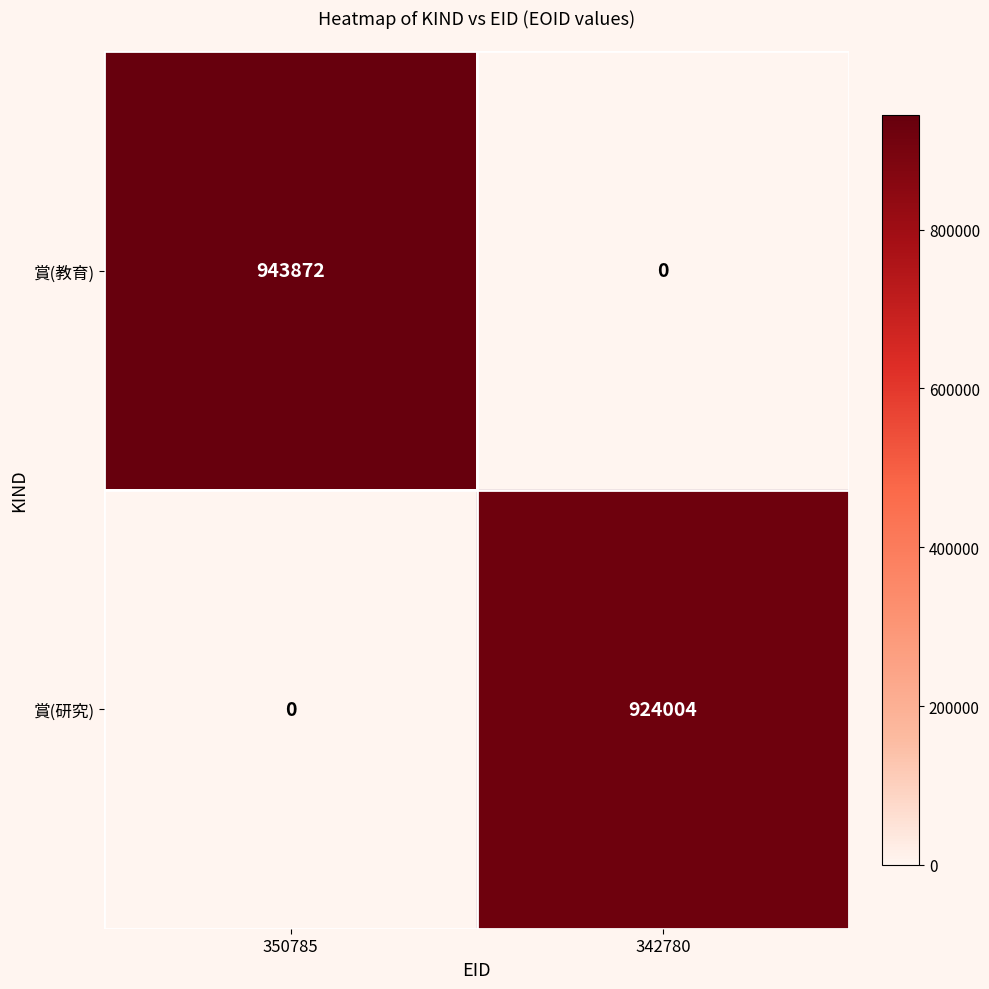

Reading left to right, list all the values displayed in this chart.

賞(教育): 943872	0
賞(研究): 0	924004